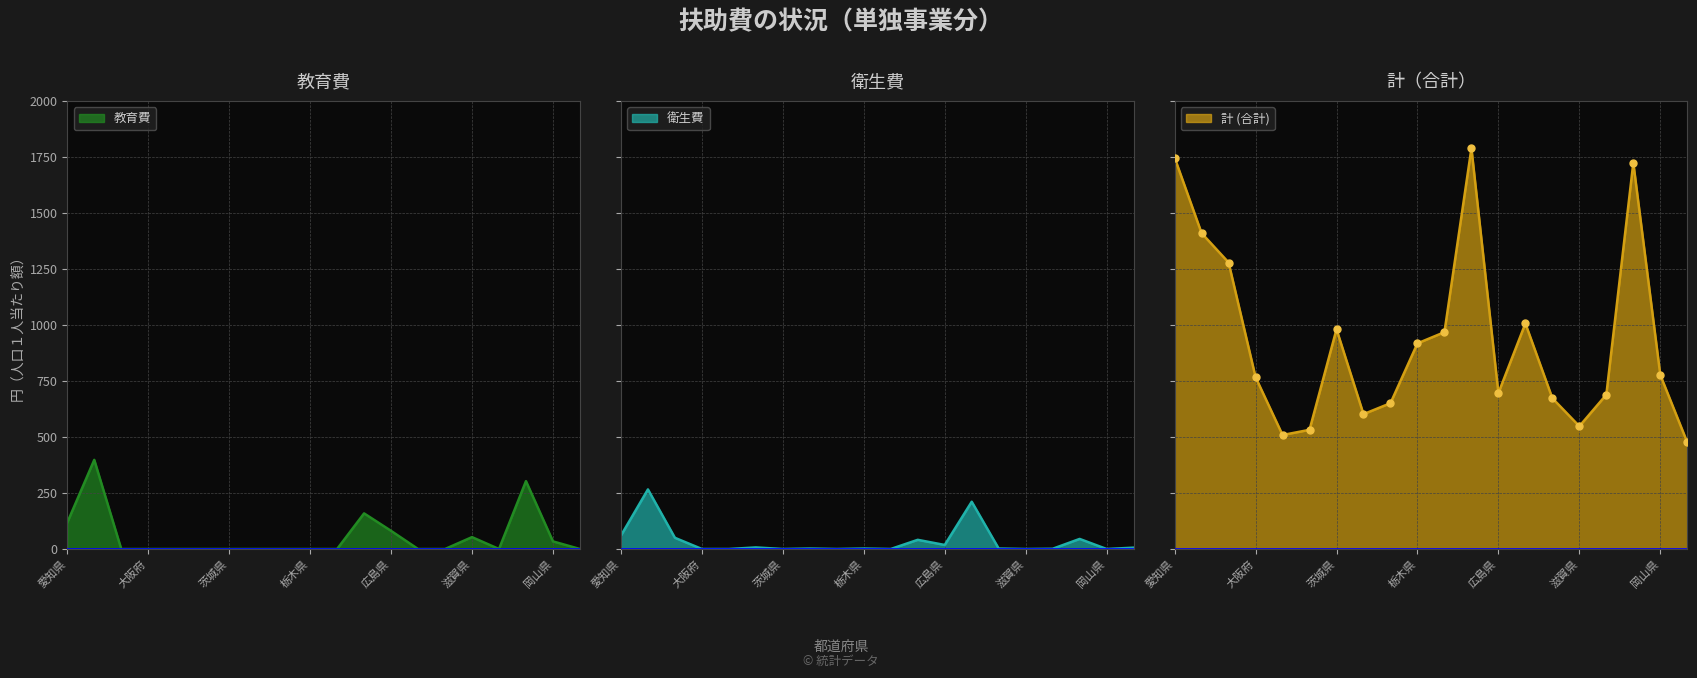

Which series has the largest range (max minus min)?

計 (合計)